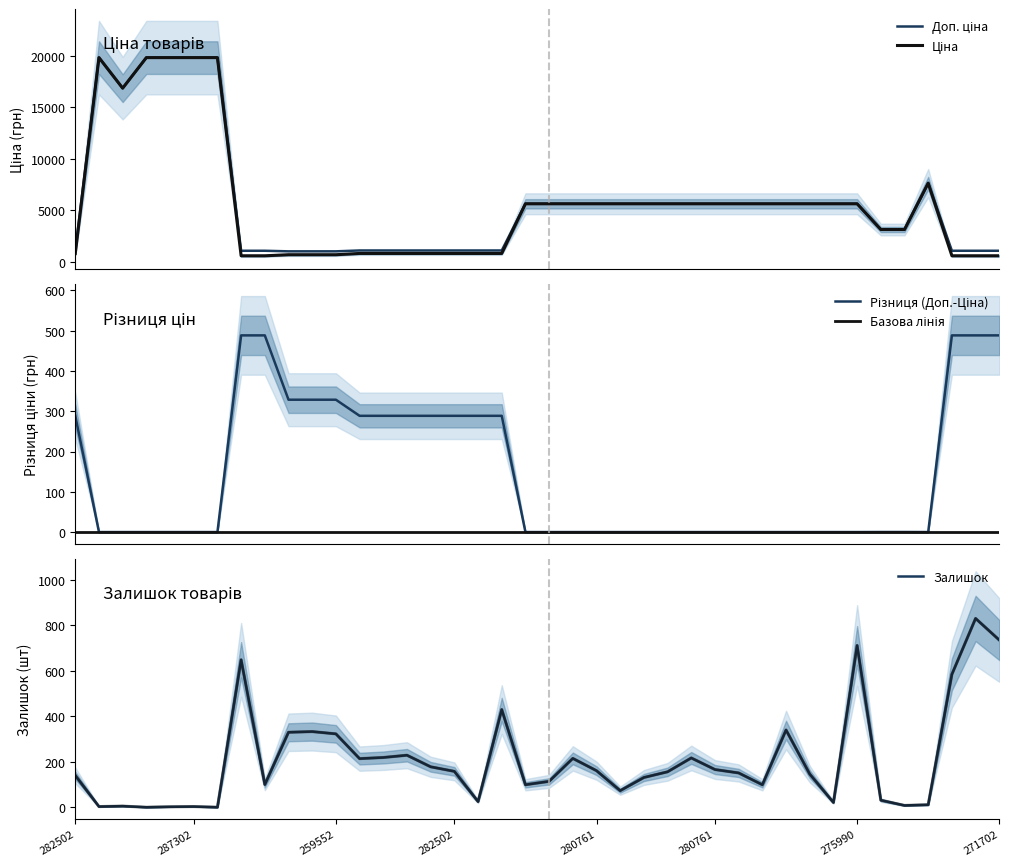

Which series has the widest spread of values?

Ціна